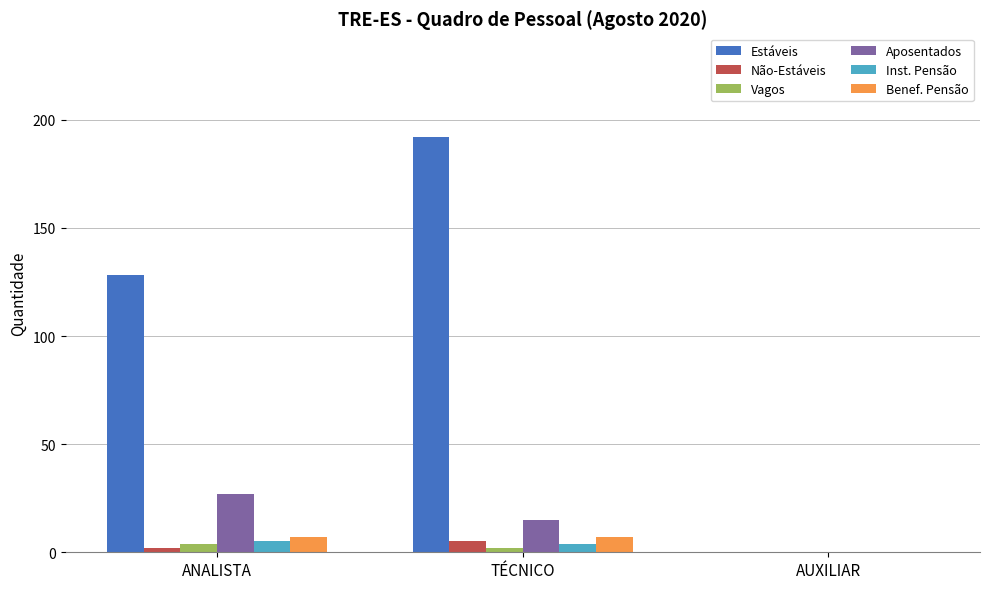

Count the Aposentados values in the range 0 to 27.

3